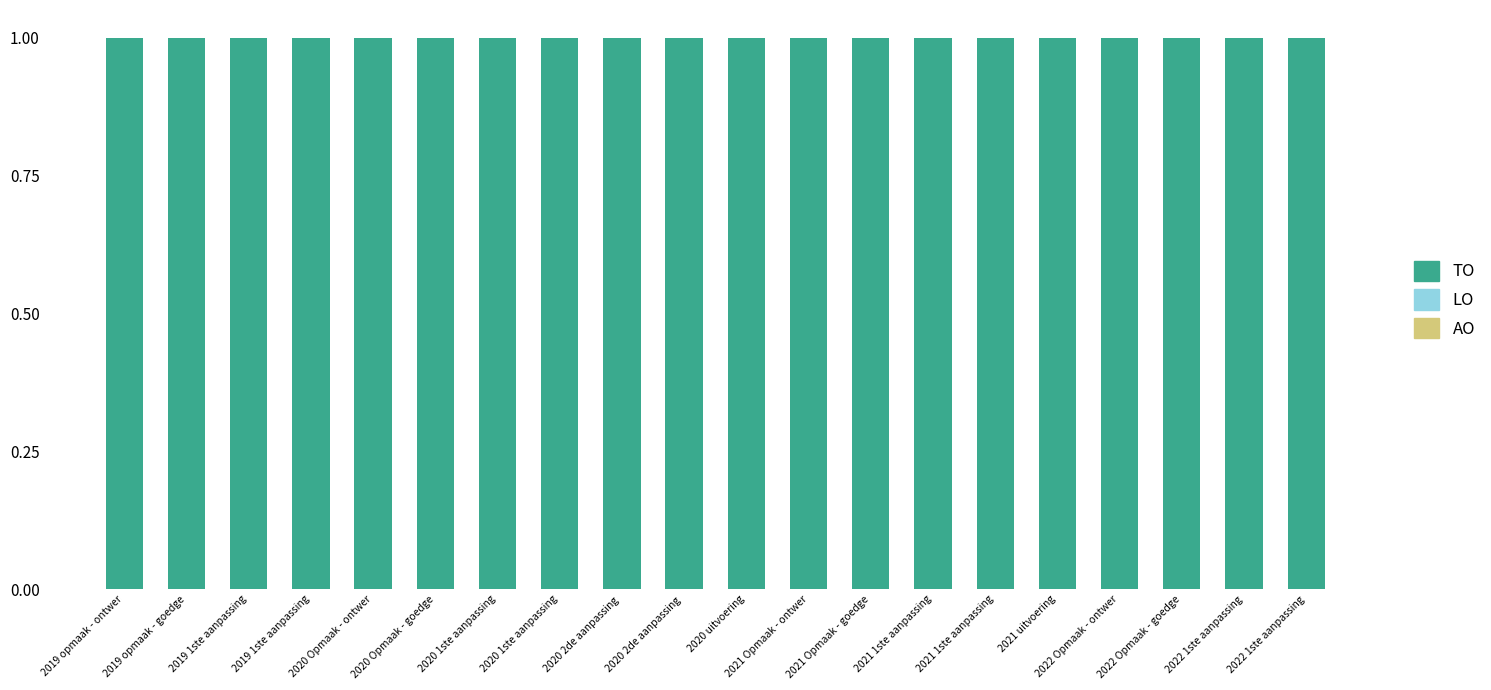

At 2022 Opmaak - ontwer, list the series in order from largest to smallest.

TO, AO, LO